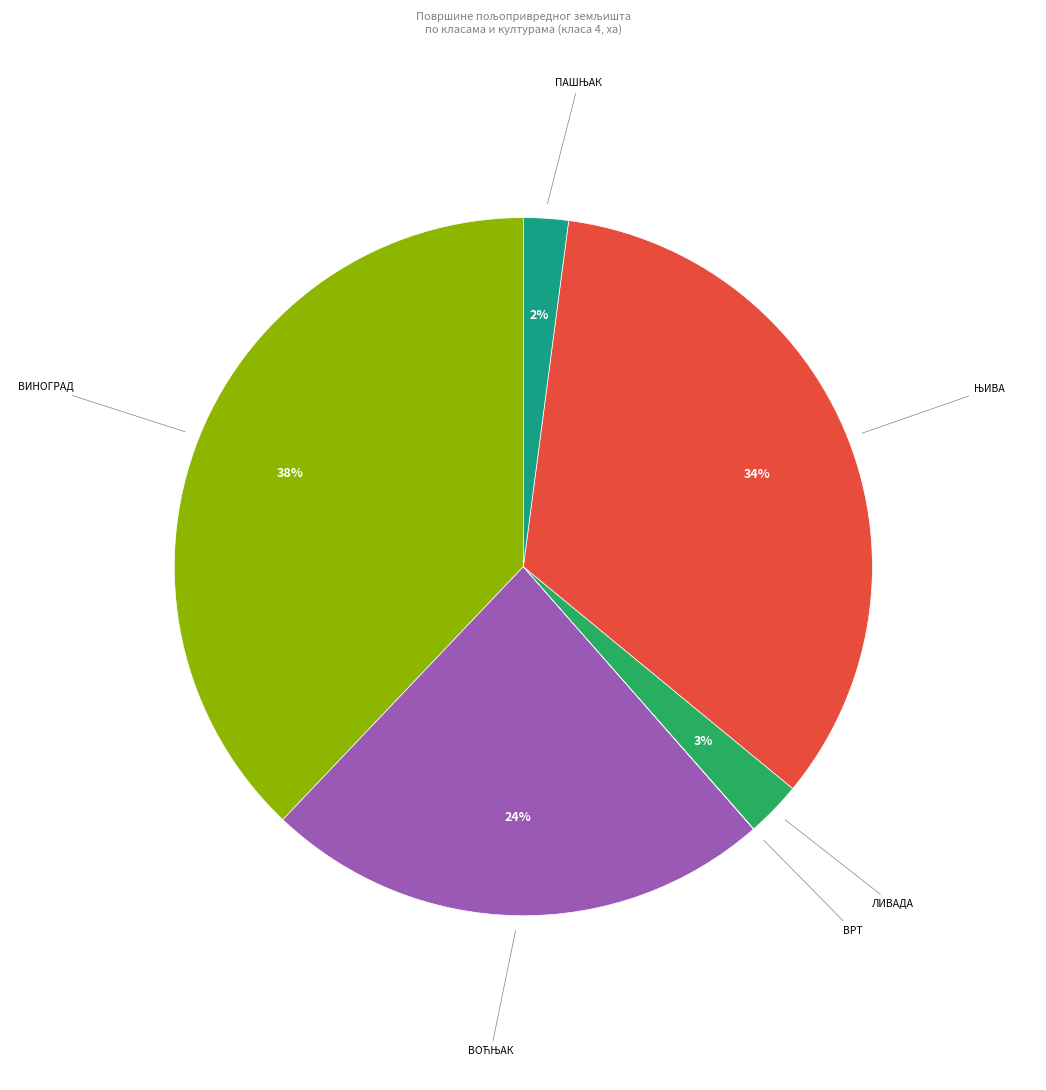

To the nearest percent, what is the average slice percentage?

17%